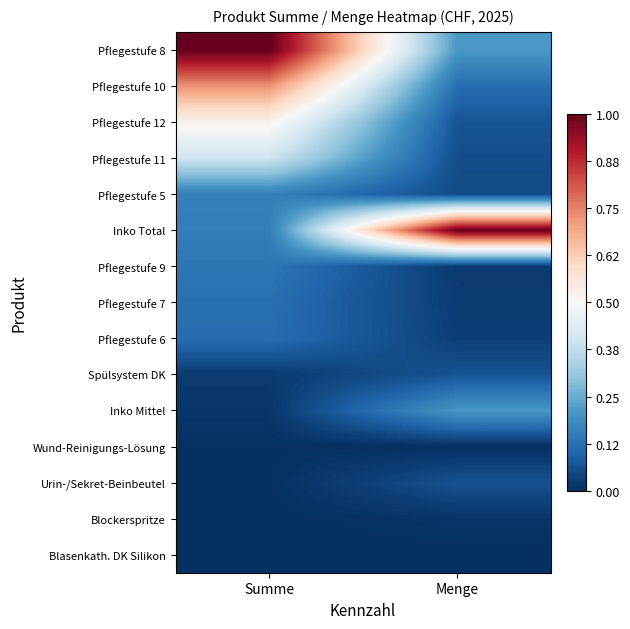

What is the spread (max minus min) of values at Summe?

1.0